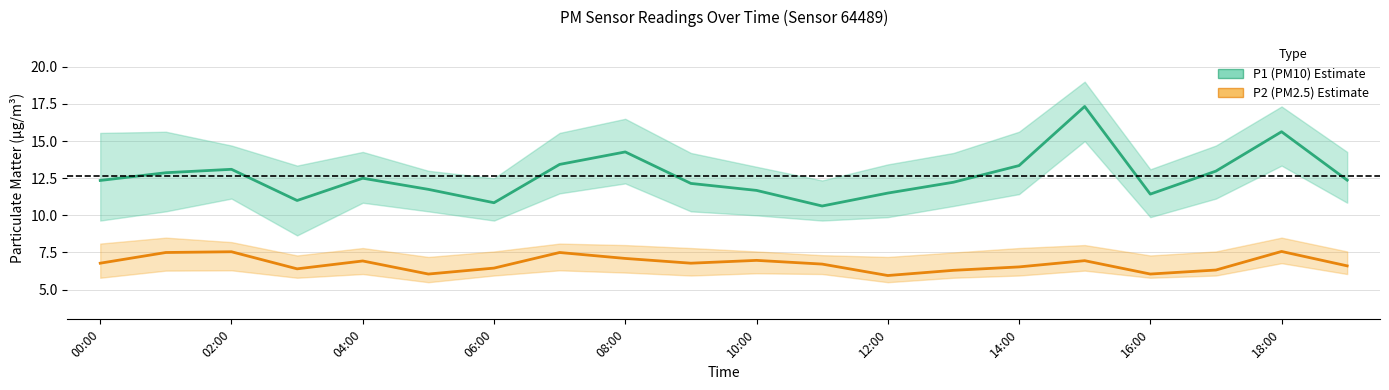

Which series has the widest spread of values?

P1 estimate